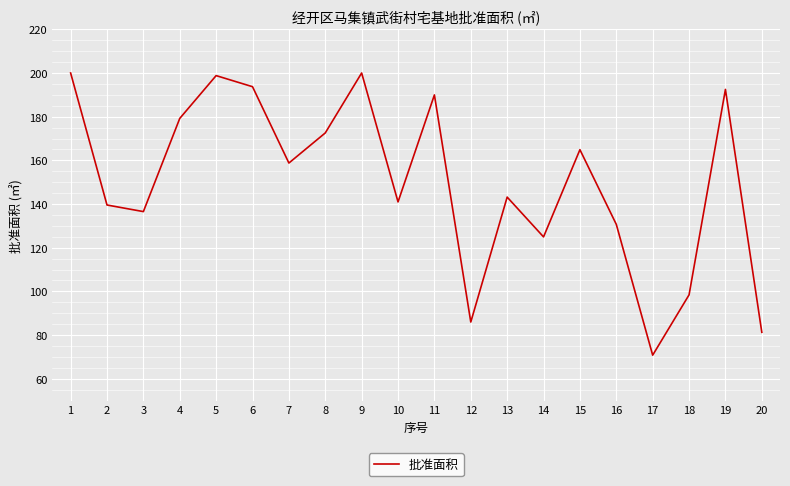

What is the difference between the maximum and minimum values?

129.2